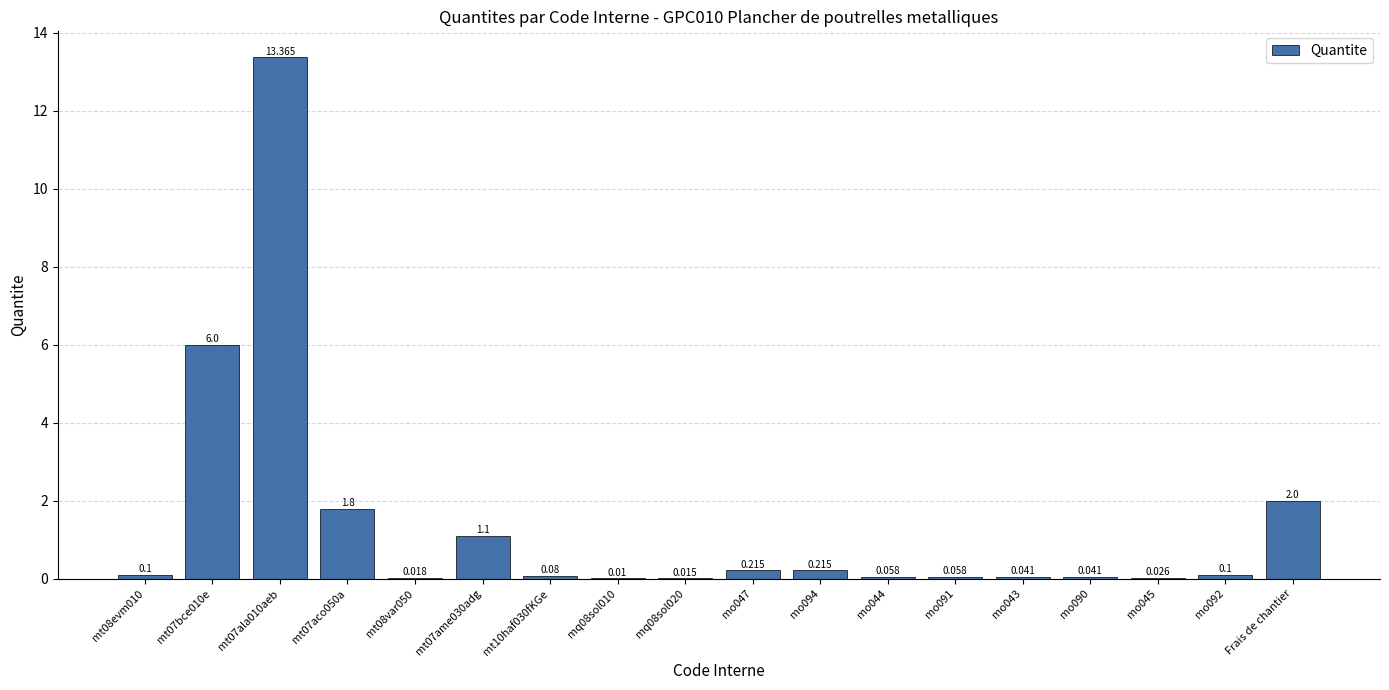

True or false: the data shows 0.0 at mq08sol010.

False